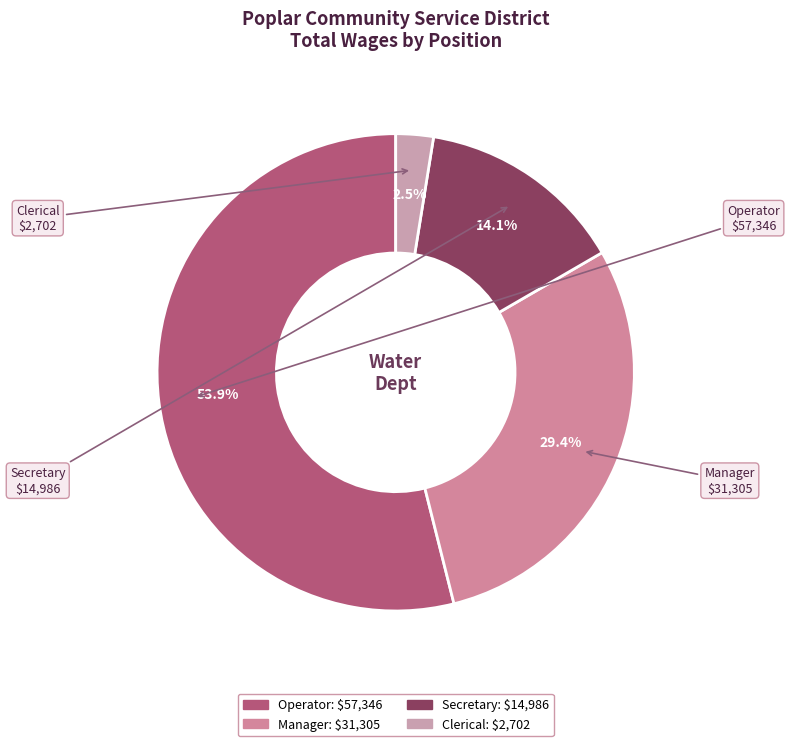

Between Operator and Clerical, which is larger?

Operator